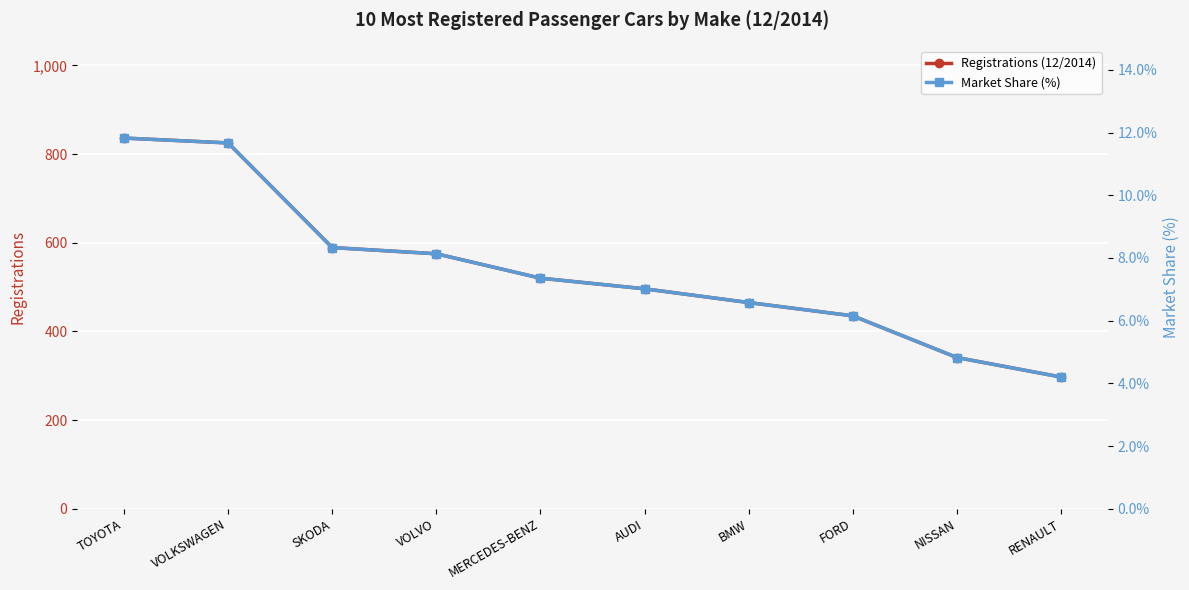

Reading right to left, transcribe all the data shown in this chart.

Registrations (12/2014): 297.0	341.0	435.0	465.0	496.0	520.0	575.0	589.0	825.0	836.0
Market Share (%): 4.2	4.8	6.2	6.6	7.0	7.4	8.1	8.3	11.7	11.8